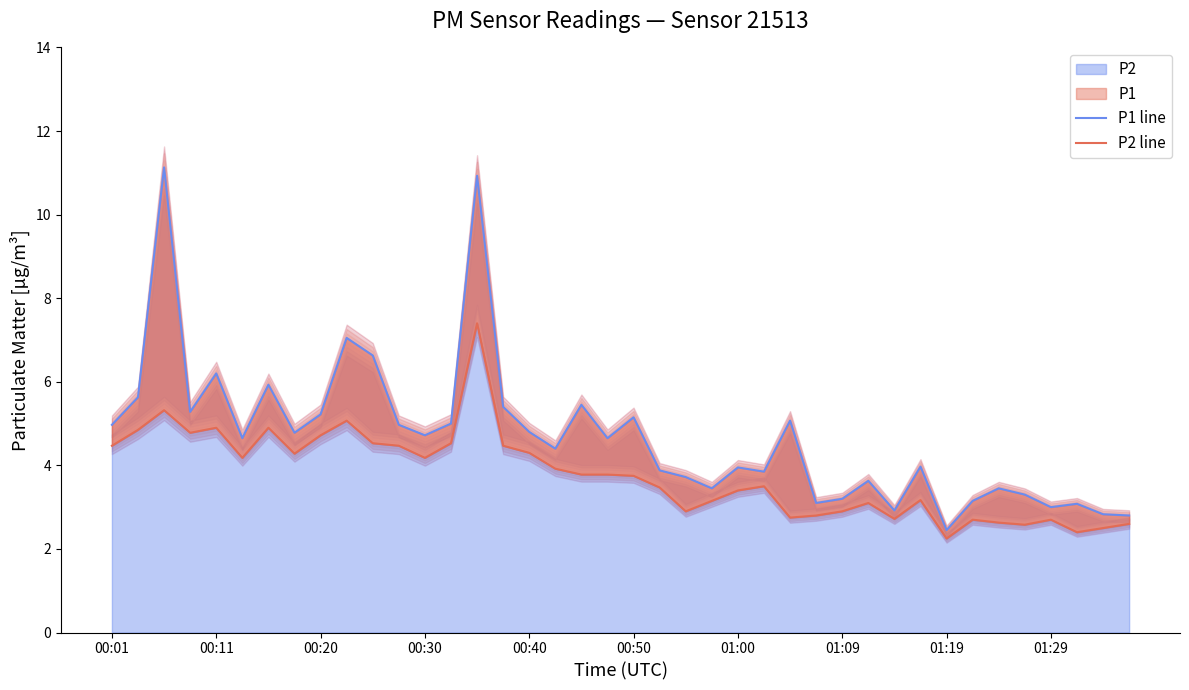

What is the value of the P1 line point at the 35th from the left?

3.5